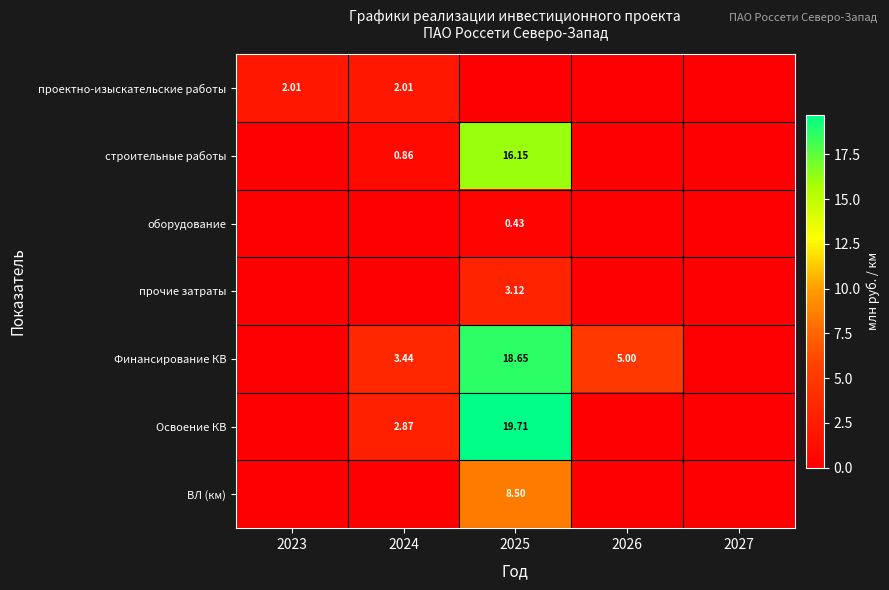

Which series has the widest spread of values?

Освоение КВ